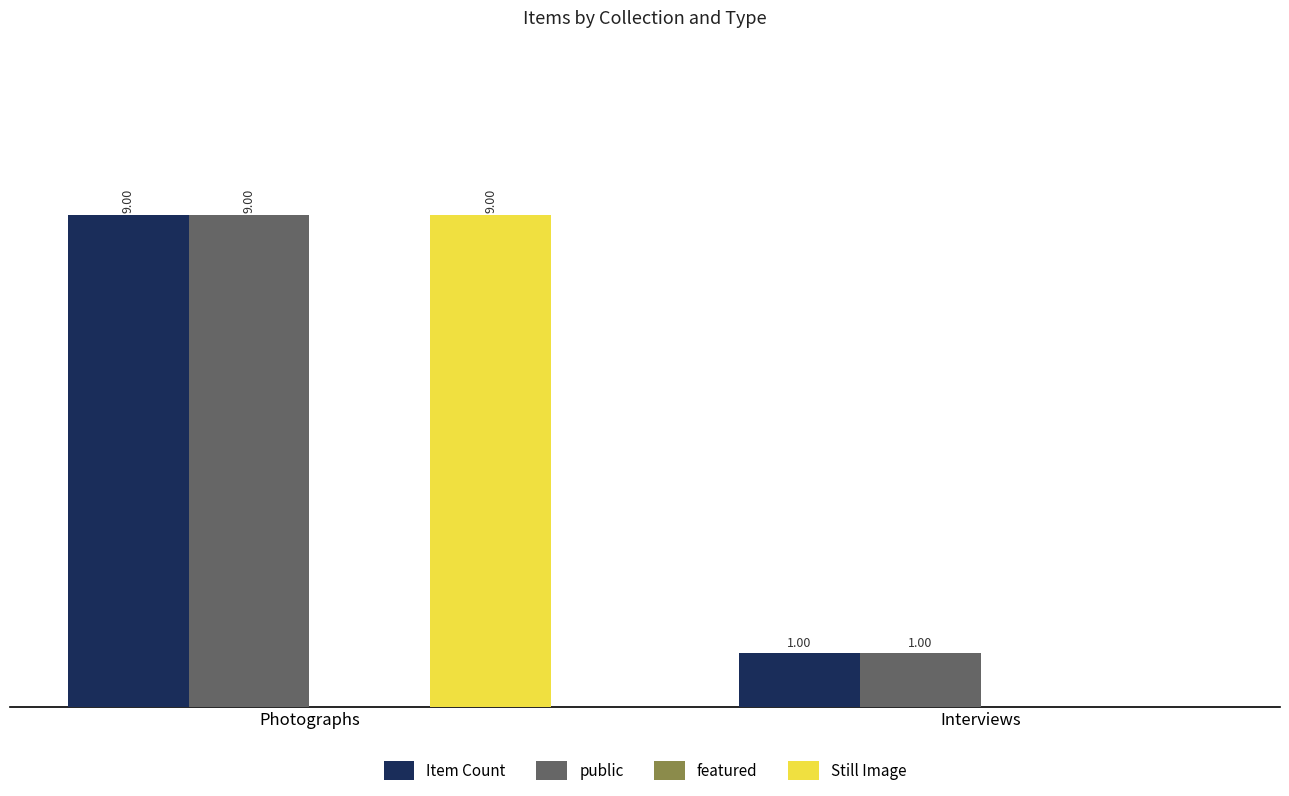

Between Photographs and Interviews, which series saw the biggest shift?

Still Image